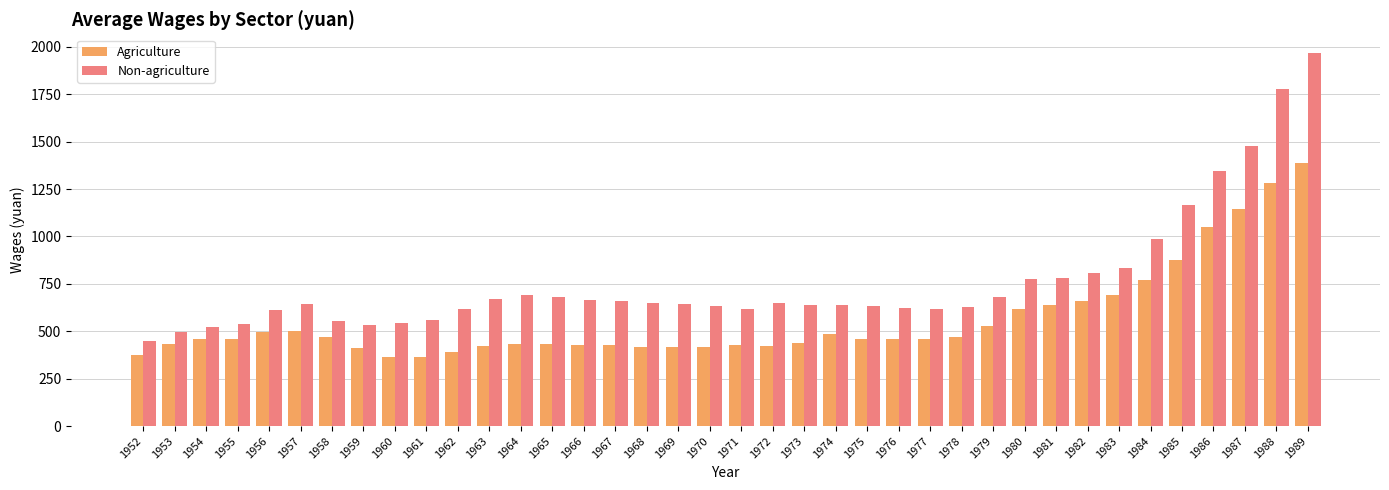

Is it true that Non-agriculture equals 619 at 1971?

True